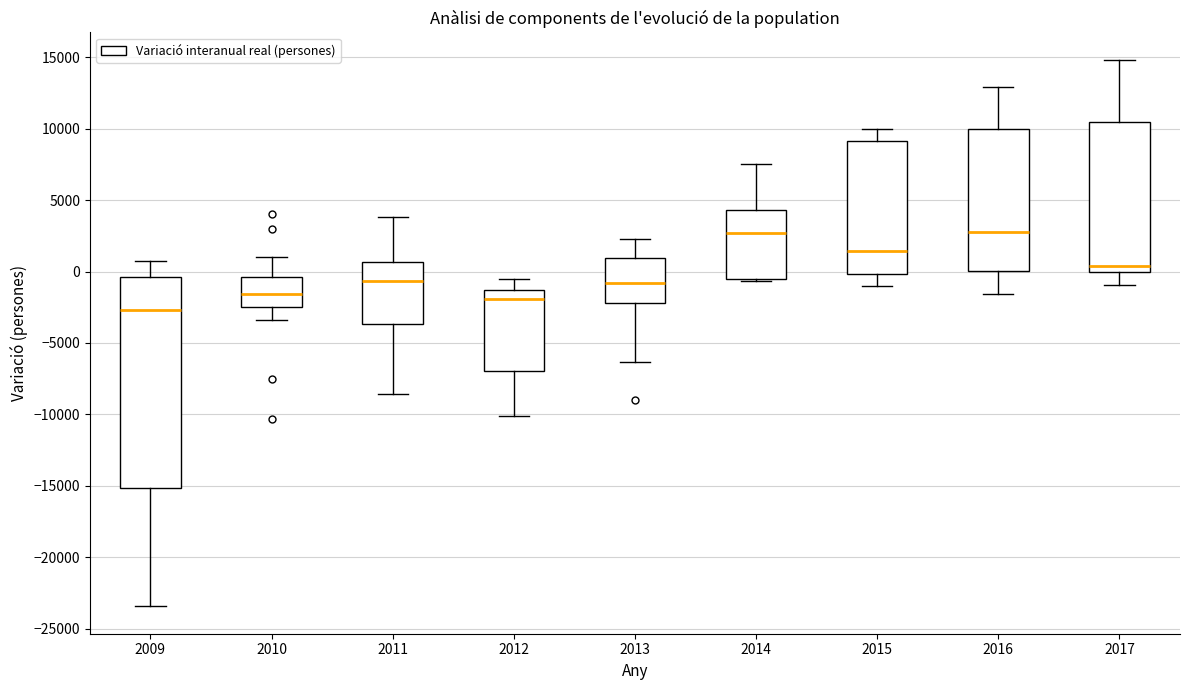

Where is the upper edge of the box at x = 2011 on the y-axis? The values are not printed on the chart, so give them approximately, as read against the axis.

500